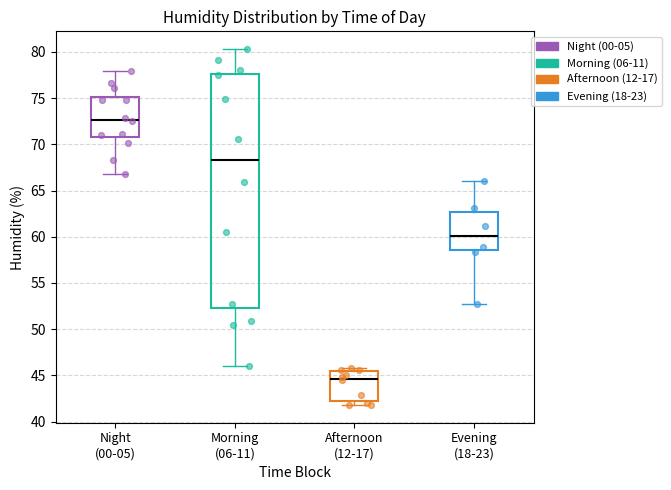

Reading left to right, transcribe this box plot: for each box, give where its median line is, the range the box spans, and where its two whiskers end, as read against the y-axis. The values are not printed on the chart, so give them approximately, as read against the axis.

Night (00-05): median 72.5, box 71.0 to 75.0, whiskers 67.0 to 78.0
Morning (06-11): median 68.5, box 52.5 to 77.5, whiskers 46.0 to 80.5
Afternoon (12-17): median 44.5, box 42.0 to 45.5, whiskers 42.0 (just below the box's lower edge) to 46.0
Evening (18-23): median 60.0, box 58.5 to 62.5, whiskers 52.5 to 66.0